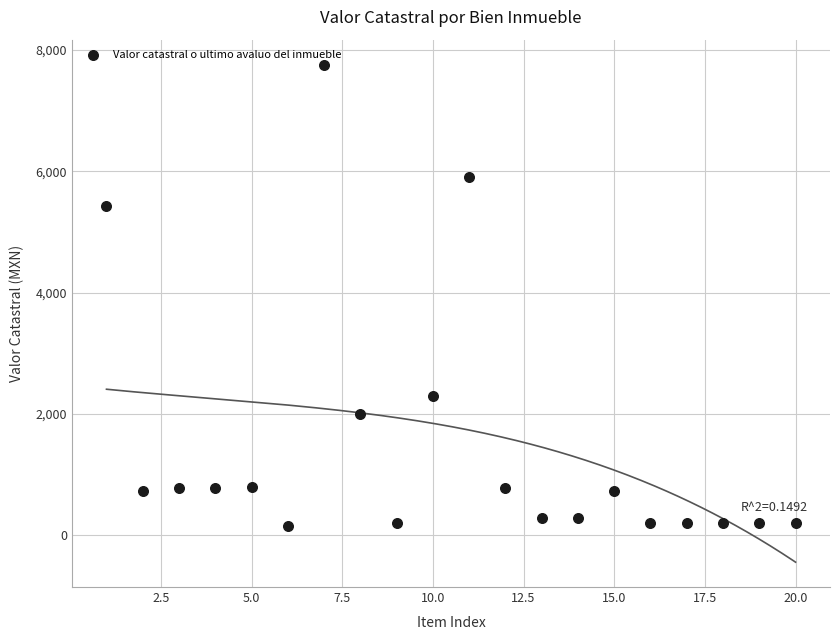

What Y value in the scatter plot is closest to 3956?

5433.8